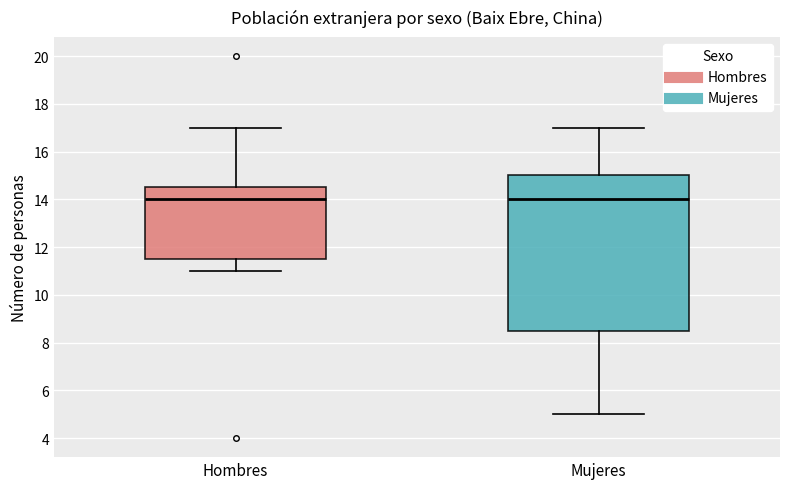

Reading left to right, read every box against the y-axis: the position of its median line, the range the box covers, and the ends of its whiskers. The values are not printed on the chart, so give them approximately, as read against the axis.

Hombres: median 14.0, box 11.6 to 14.6, whiskers 11.0 to 17.0
Mujeres: median 14.0, box 8.6 to 15.0, whiskers 5.0 to 17.0